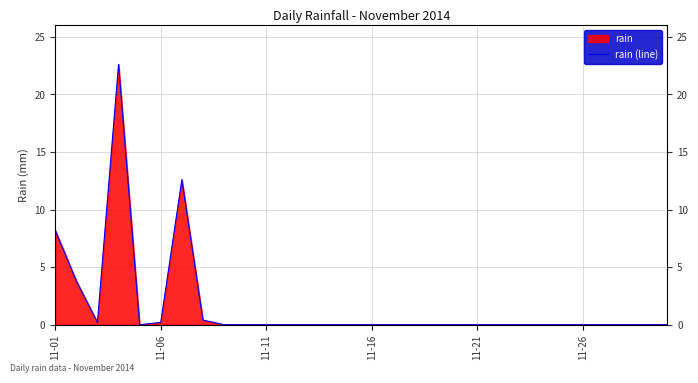

Reading left to right, extract all data points from this chart.

8.2	3.8	0.2	22.6	0.0	0.2	12.6	0.4	0.0	0.0	0.0	0.0	0.0	0.0	0.0	0.0	0.0	0.0	0.0	0.0	0.0	0.0	0.0	0.0	0.0	0.0	0.0	0.0	0.0	0.0